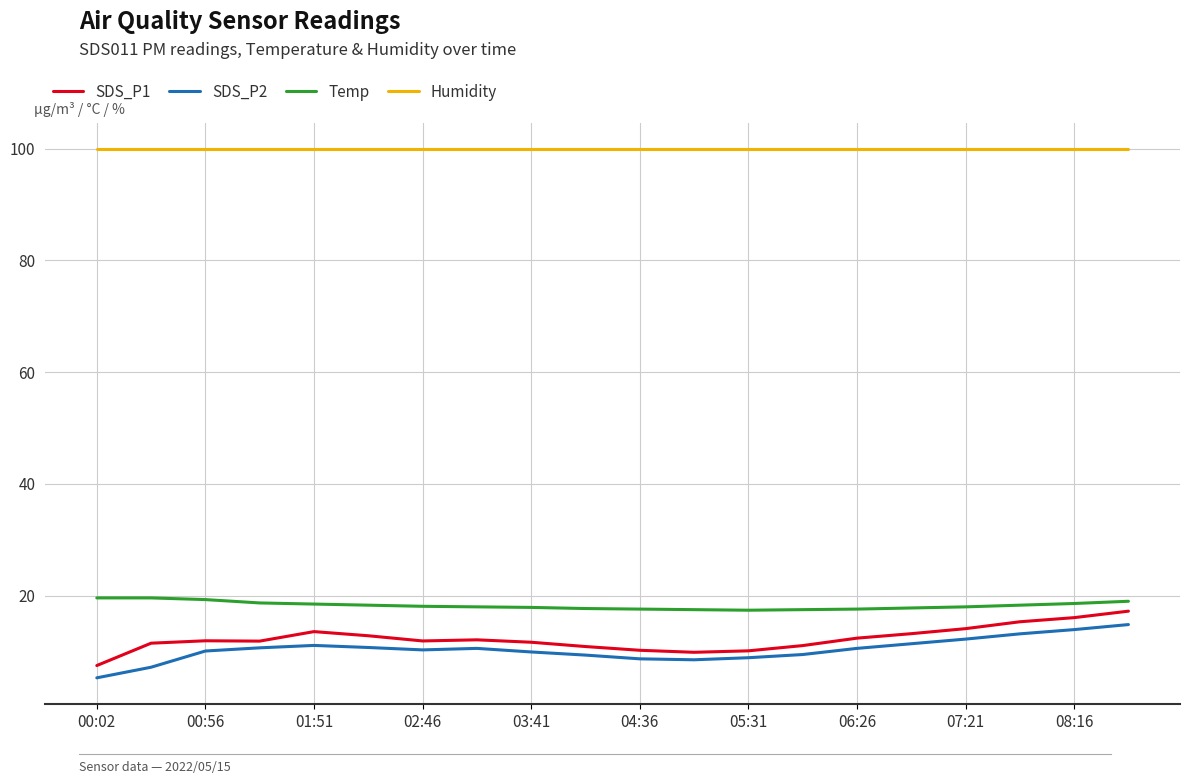

What is the sum of all Temp values?

365.0